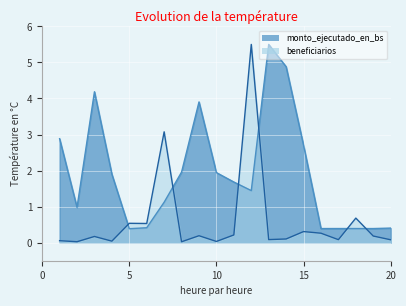

What is the difference between the highest and lowest values at 20?

0.3